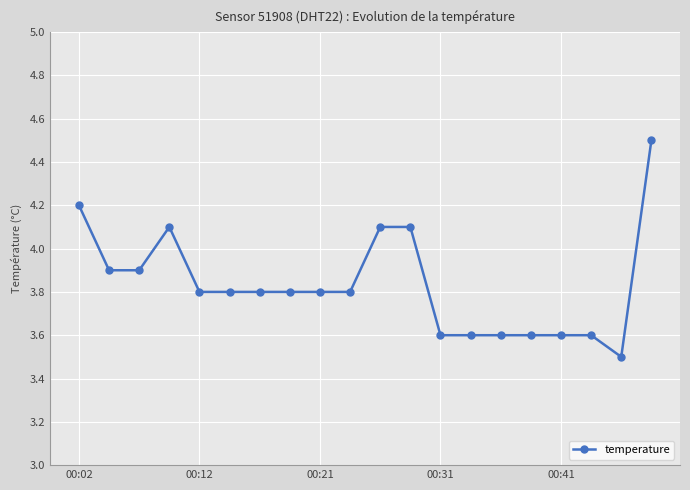

What is the sum of all values?

76.7